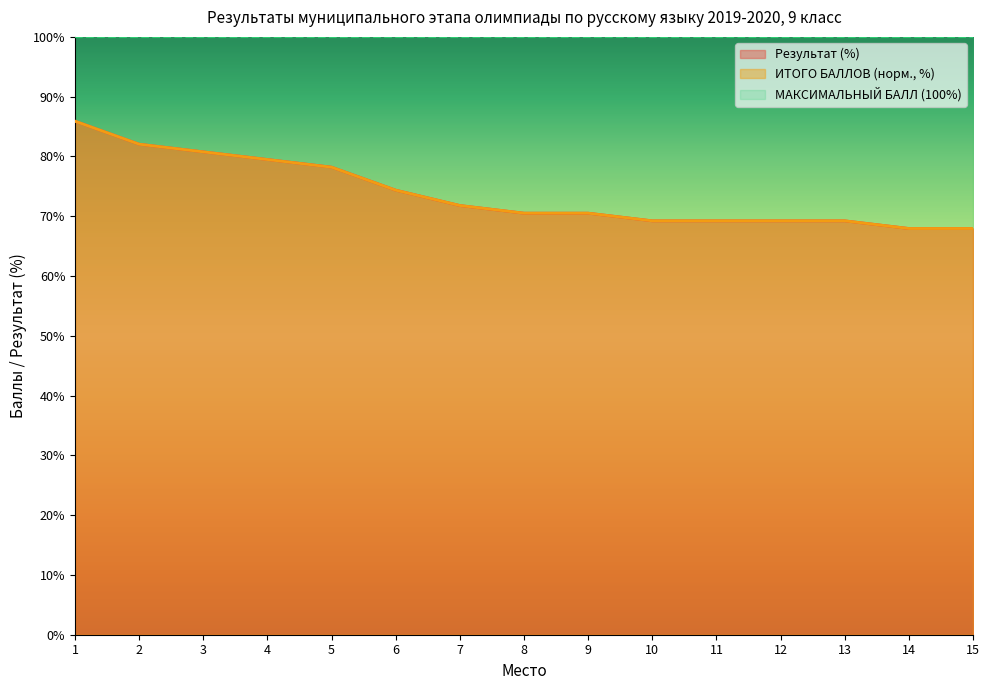

What is the average value of the Результат series?

73.8